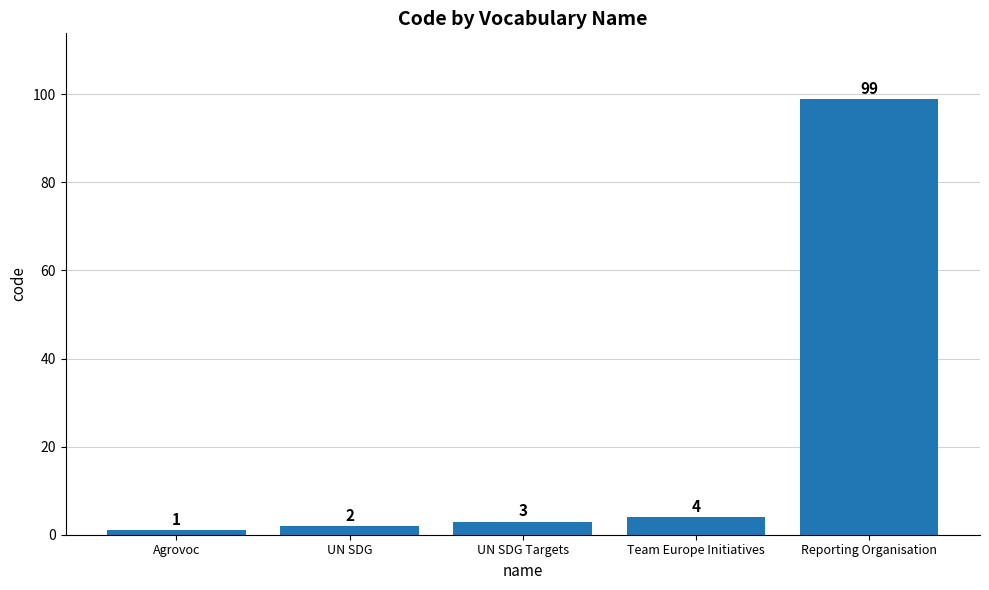

What is the difference between the maximum and minimum values?

98